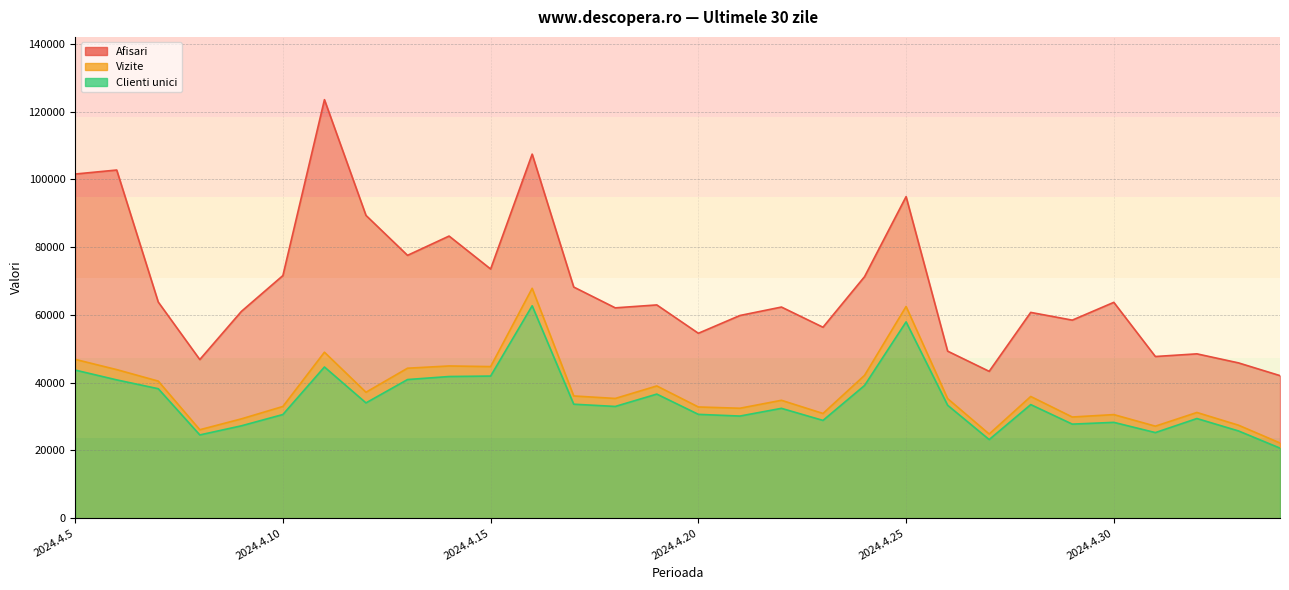

What is the spread (max minus min) of values at 2024.4.8?

22246